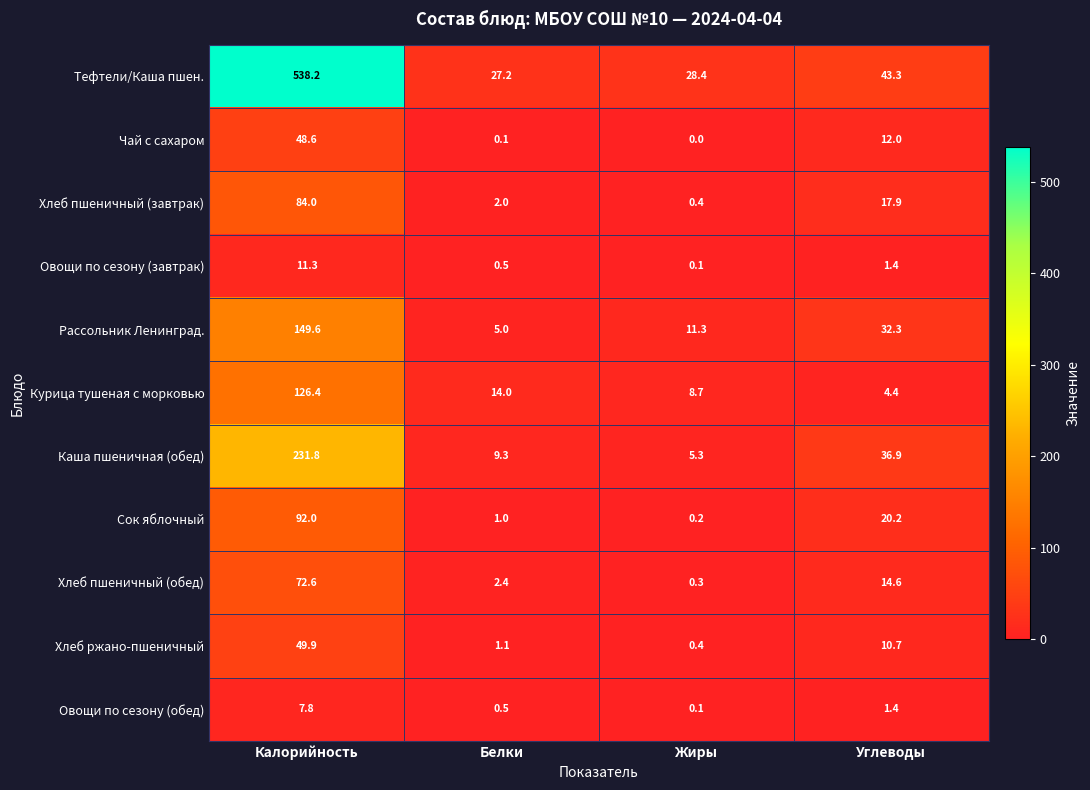

What is the difference between the maximum and minimum values in the Рассольник Ленинград. series?

144.6